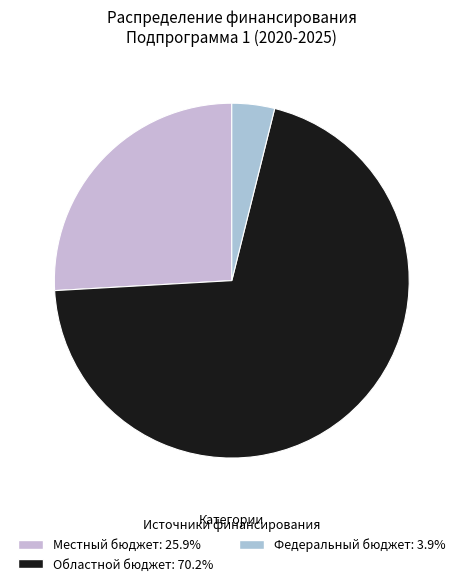

Which category has the smallest portion of the pie?

Федеральный бюджет